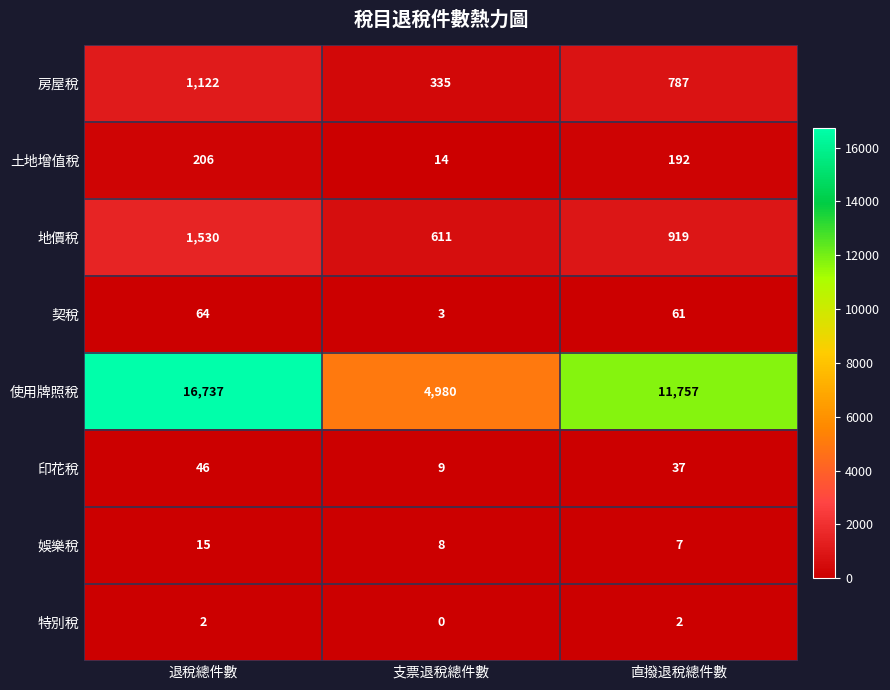

What is the greatest value displayed?

16737